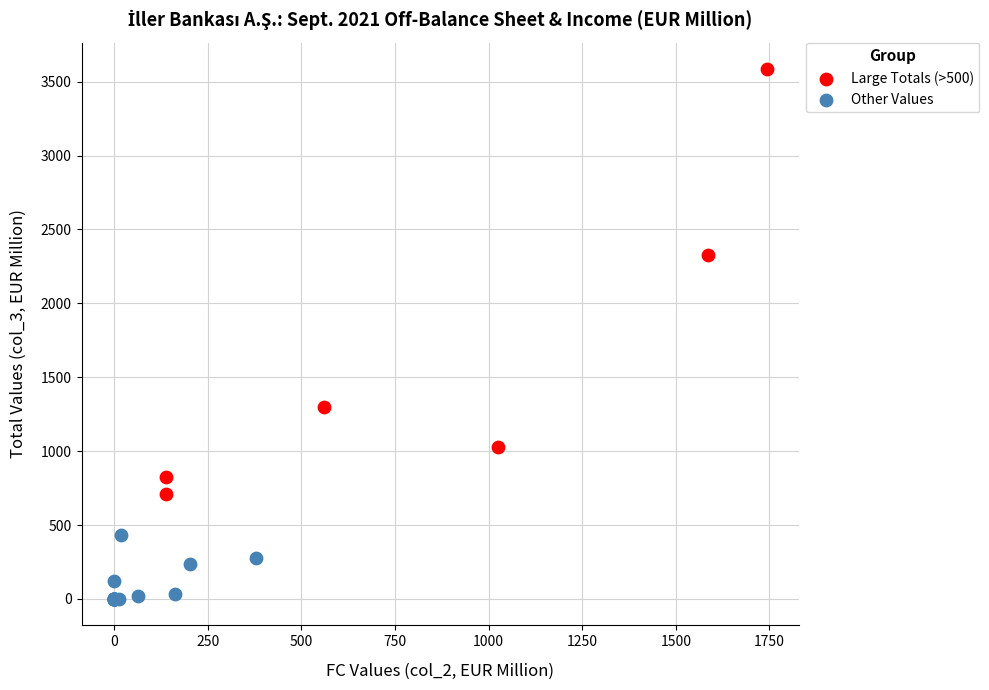

Which series reaches the minimum Y coordinate?

Other Values